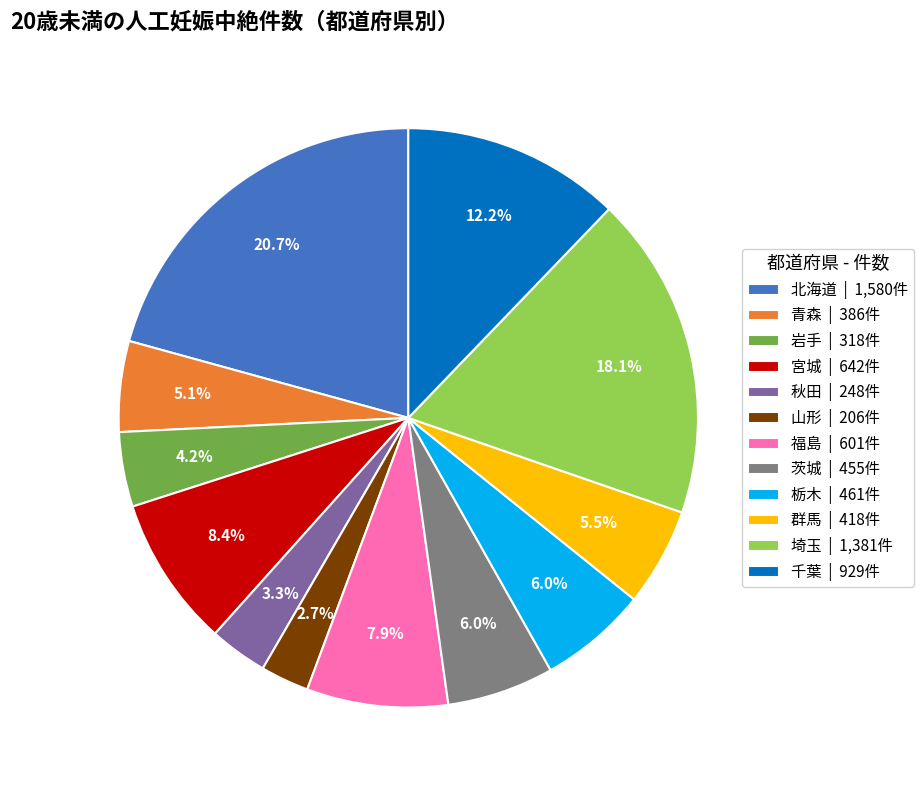

What percentage is the 茨城 slice, to the nearest percent?

6%